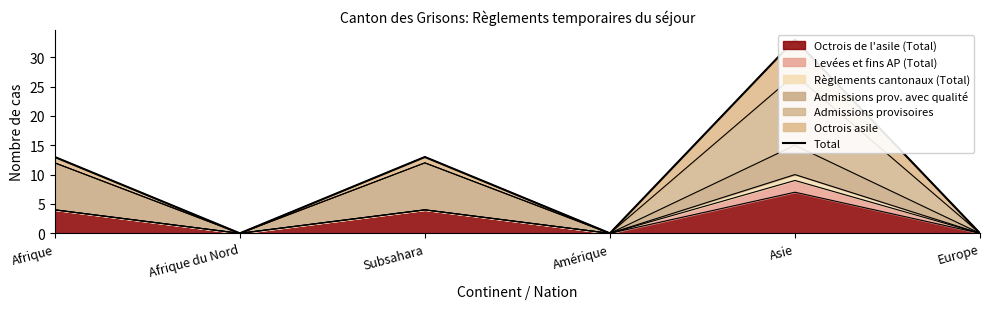

True or false: there are more than 0 points higher than both neighbors.

True